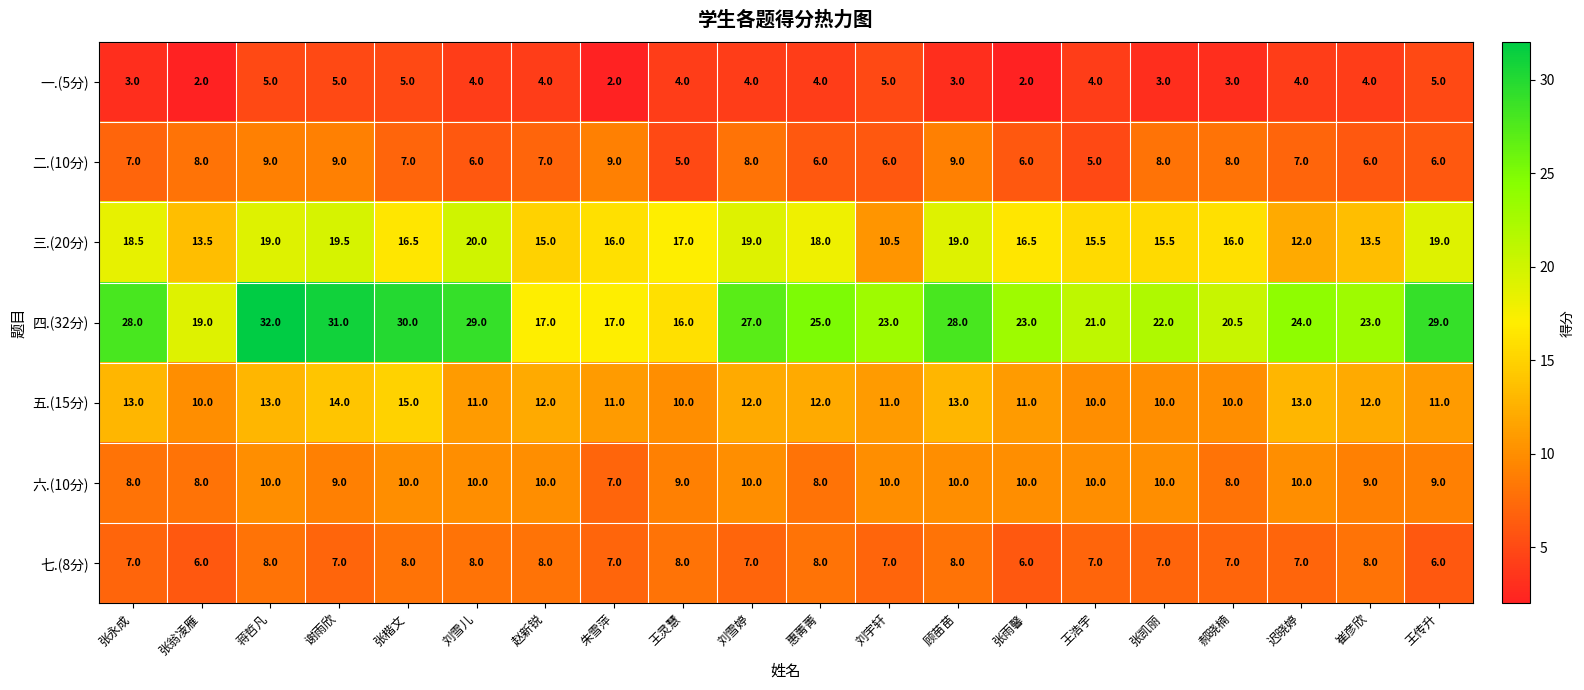

At which category is the sum across all series the highest?

蒋哲凡